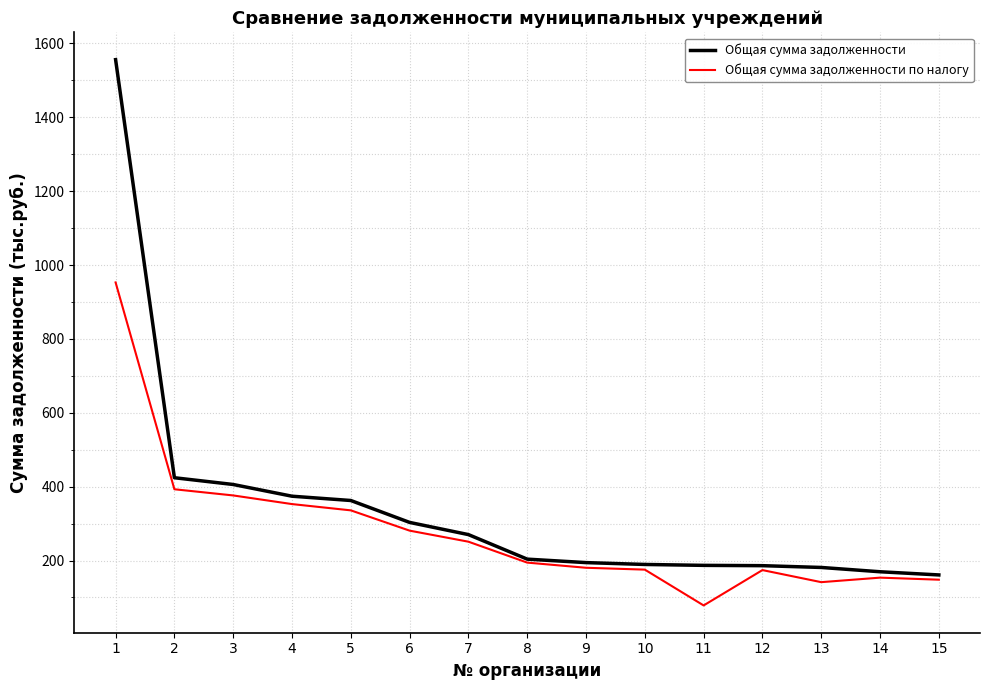

Does the chart display data point markers on the line(s)?

No